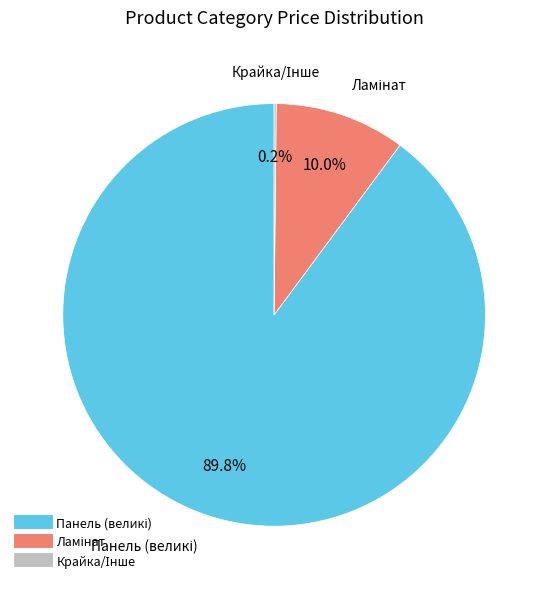

Is there any slice that represents more than half of the pie?

Yes